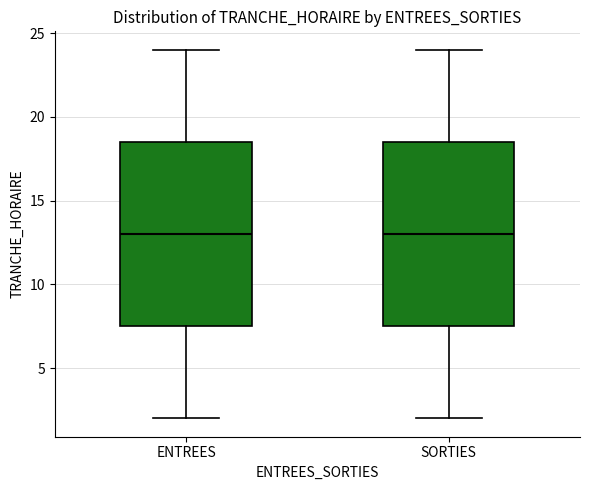

Where is the upper edge of the box for ENTREES on the y-axis? The values are not printed on the chart, so give them approximately, as read against the axis.

18.5